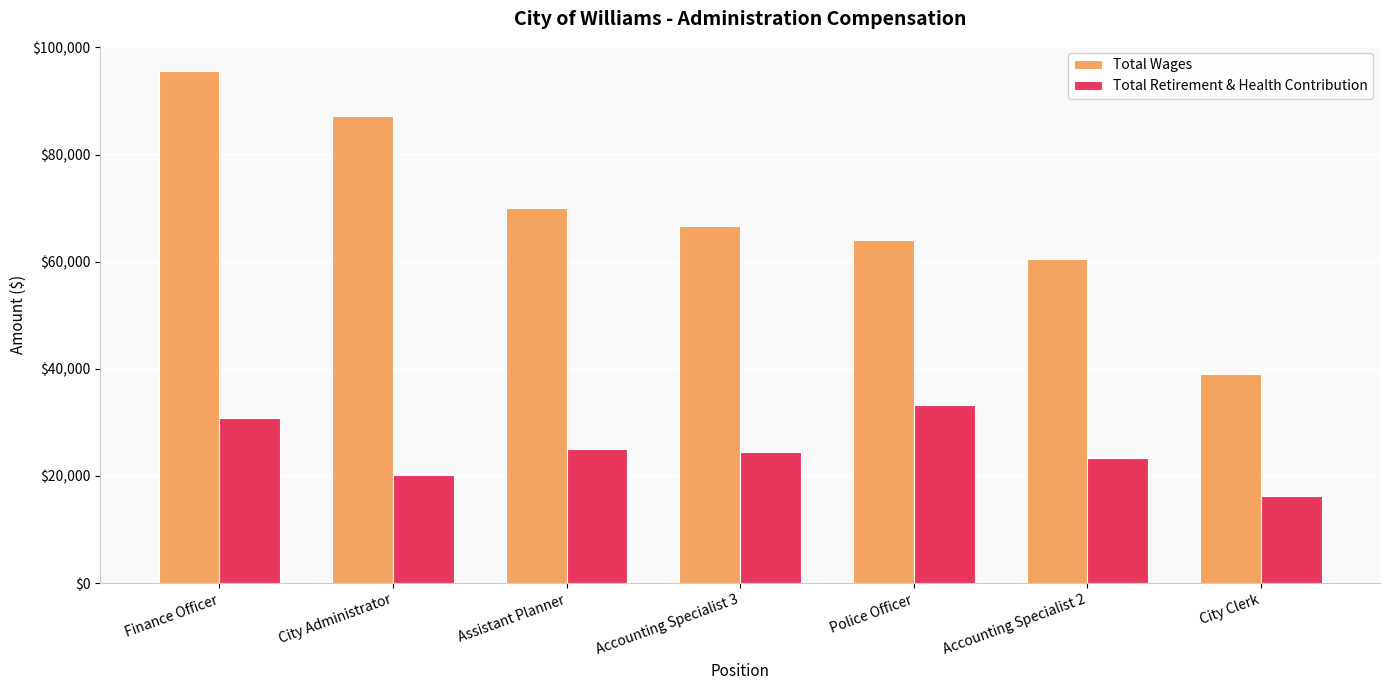

List the series in order of their peak value, lowest first.

Total Retirement & Health Contribution, Total Wages